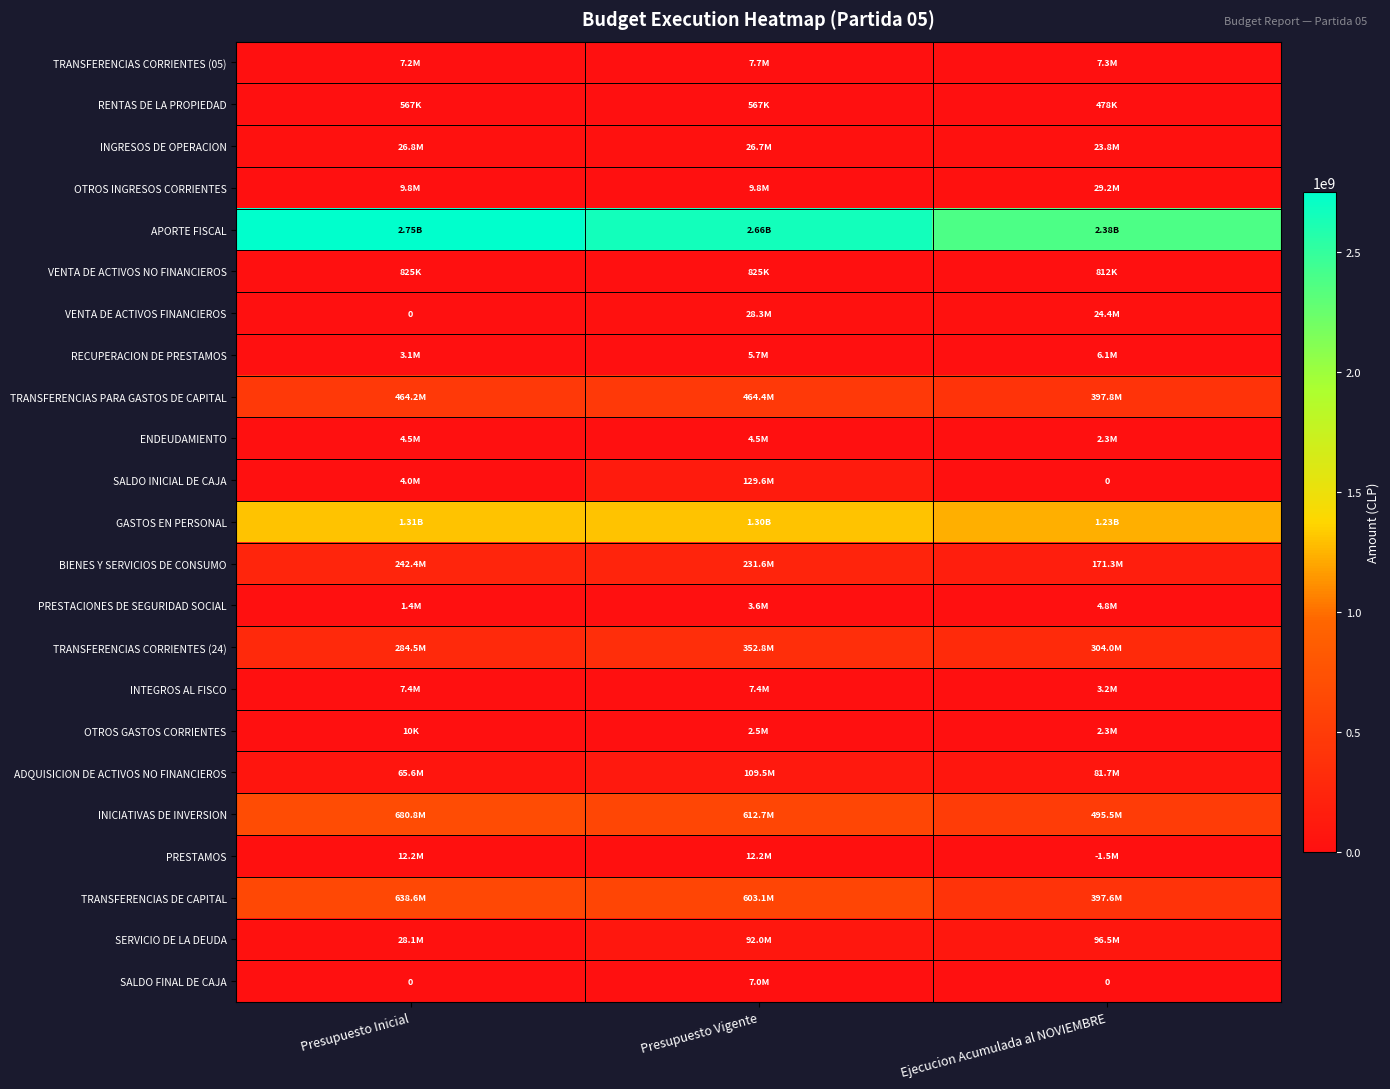

Is it true that RECUPERACION DE PRESTAMOS equals 3125033 at Presupuesto Inicial?

True